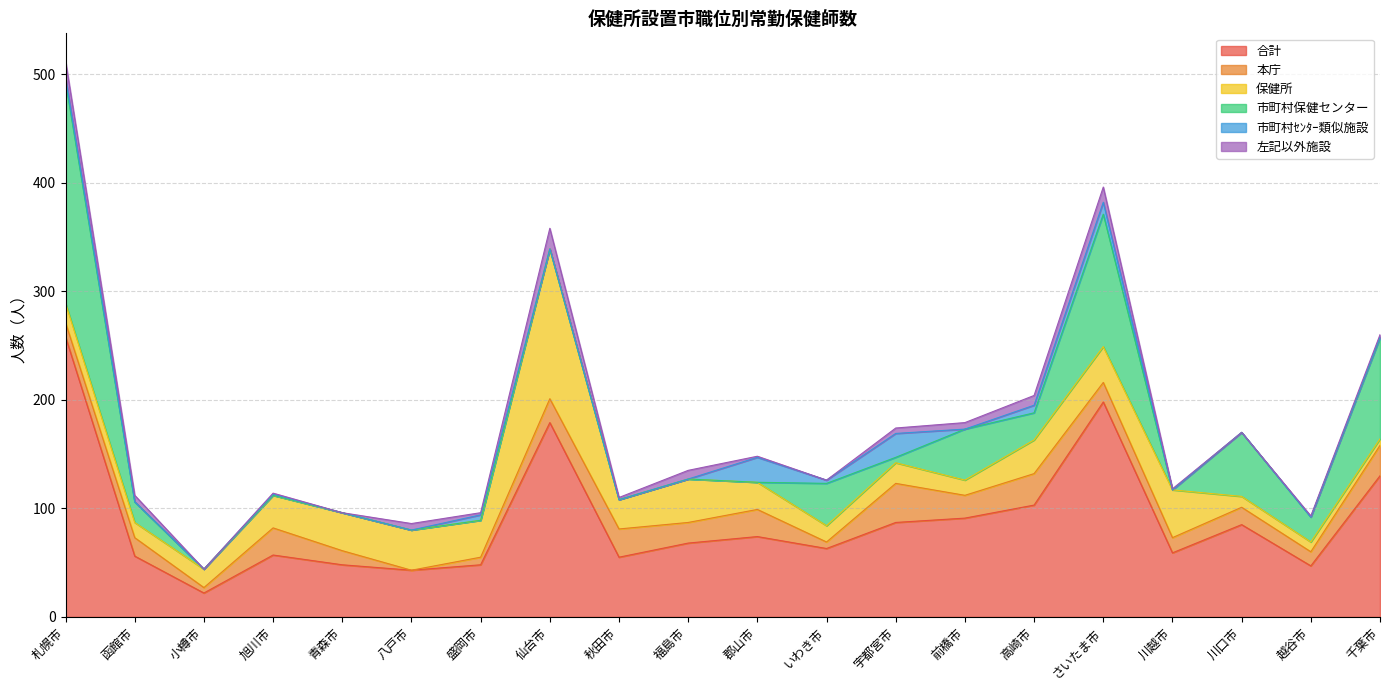

The 合計 series shows 258 at 札幌市. True or false?

True